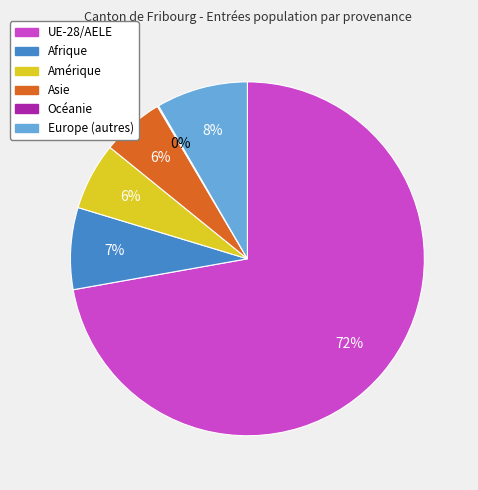

Combined, do Amérique and UE-28/AELE account for over 50%?

Yes